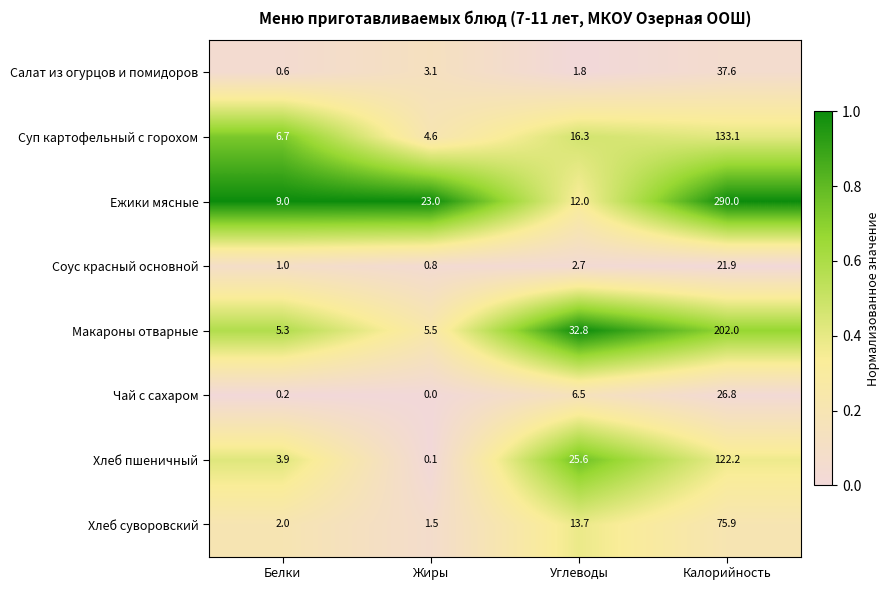

Is it true that Суп картофельный с горохом equals 133.1 at Калорийность?

True